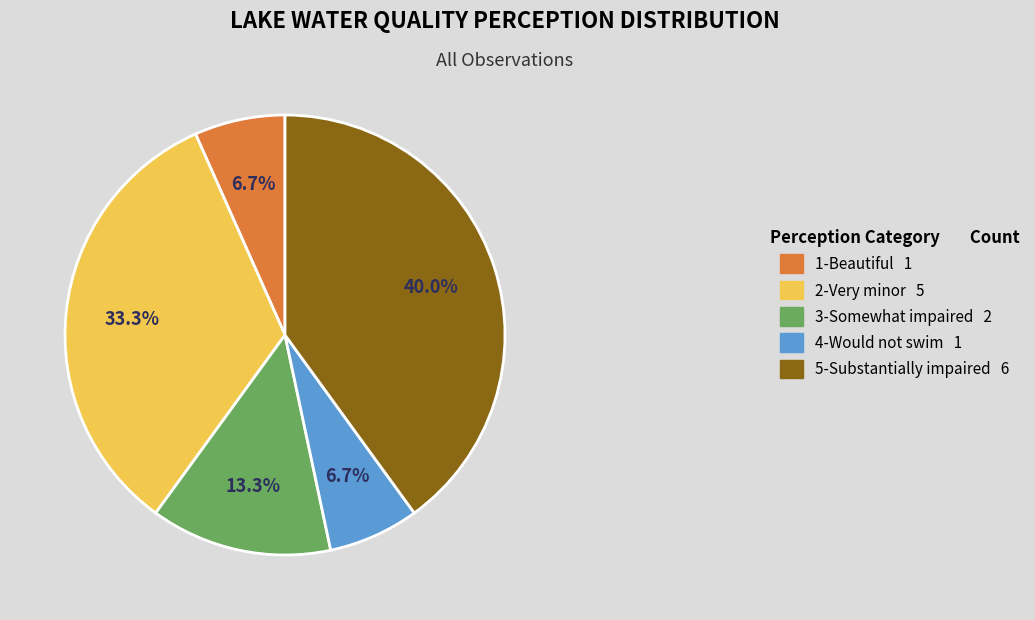

How much of the chart is everything except 5-Substantially impaired 6?

60.0%